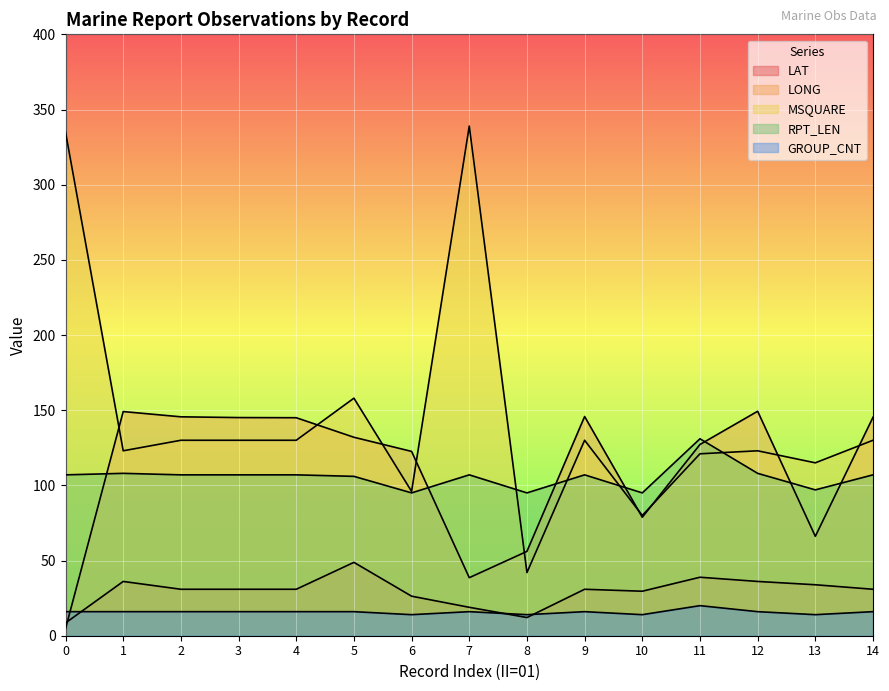

Does the chart display data point markers on the line(s)?

No